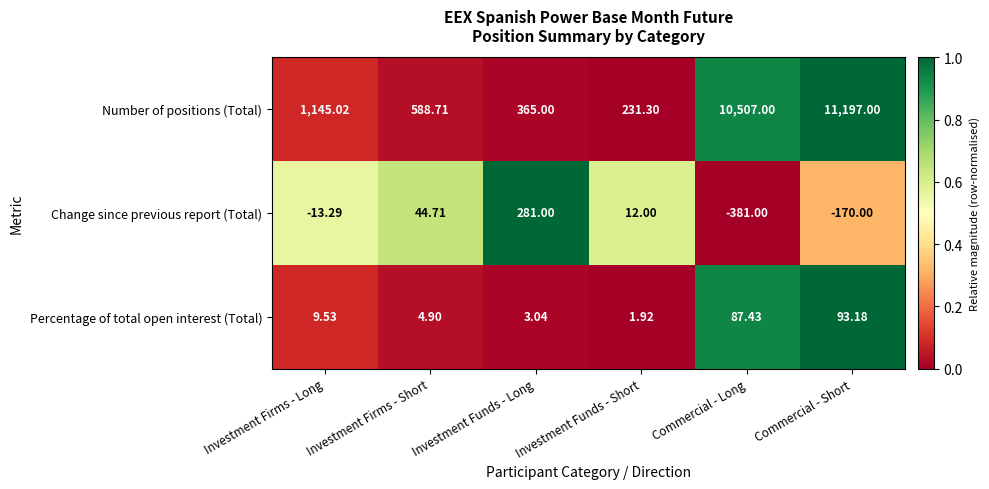

At how many categories does at least one series exceed 0?

6